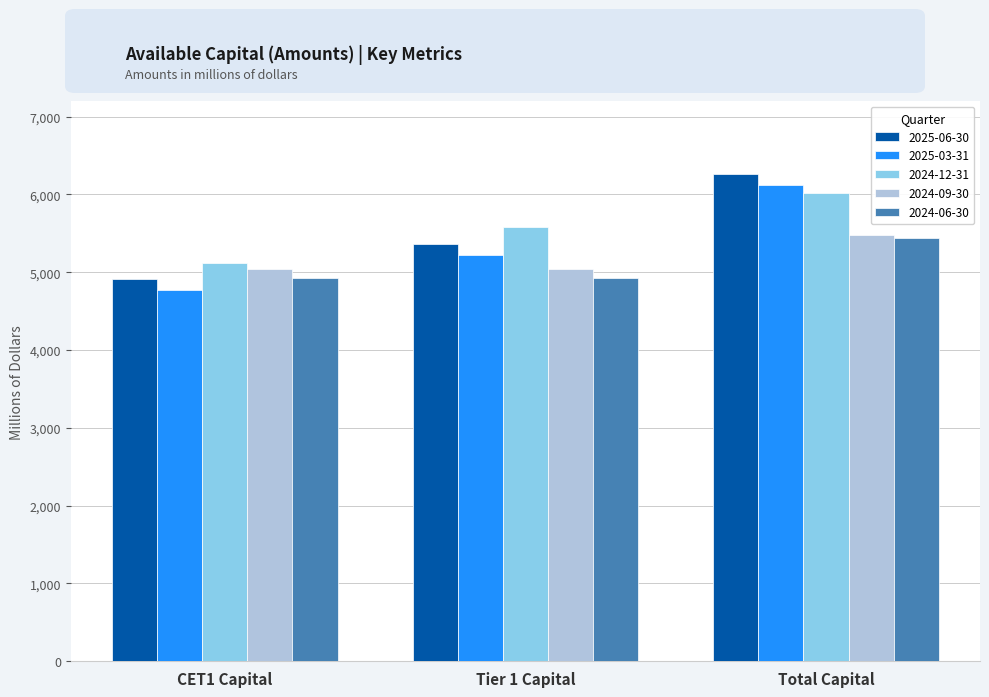

What are all the series names shown in the legend?

2025-06-30, 2025-03-31, 2024-12-31, 2024-09-30, 2024-06-30